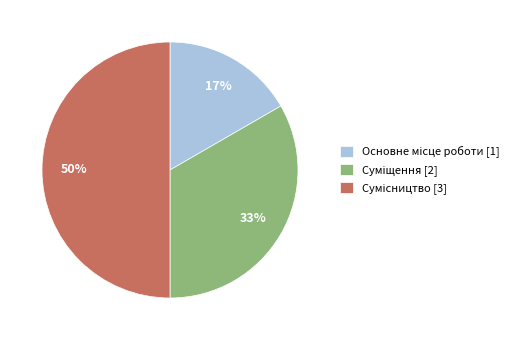

To the nearest percent, what is the average slice percentage?

33%